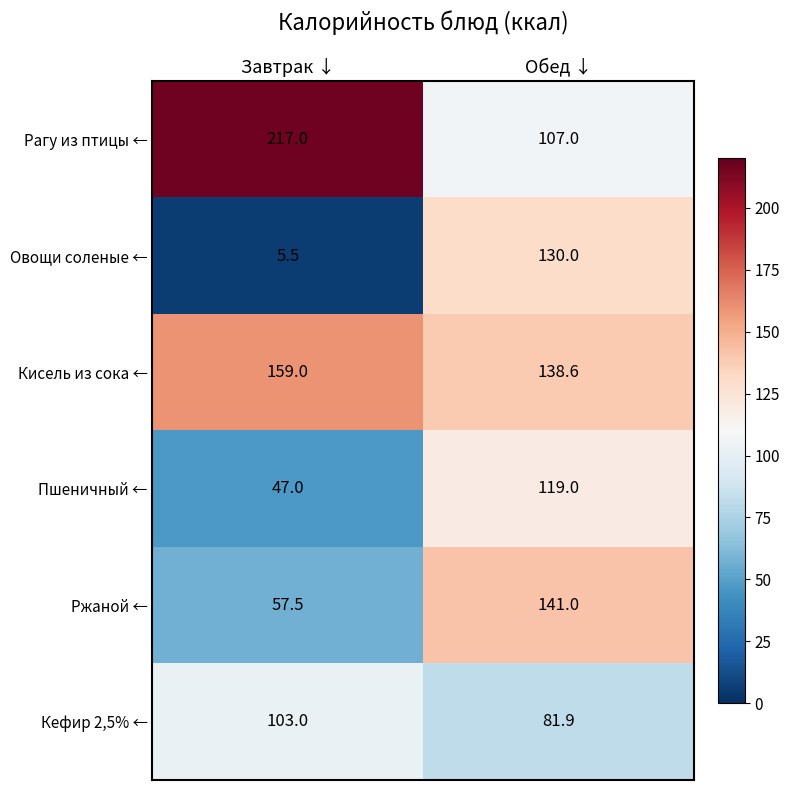

At which category does the chart reach its peak across all series?

Завтрак ↓